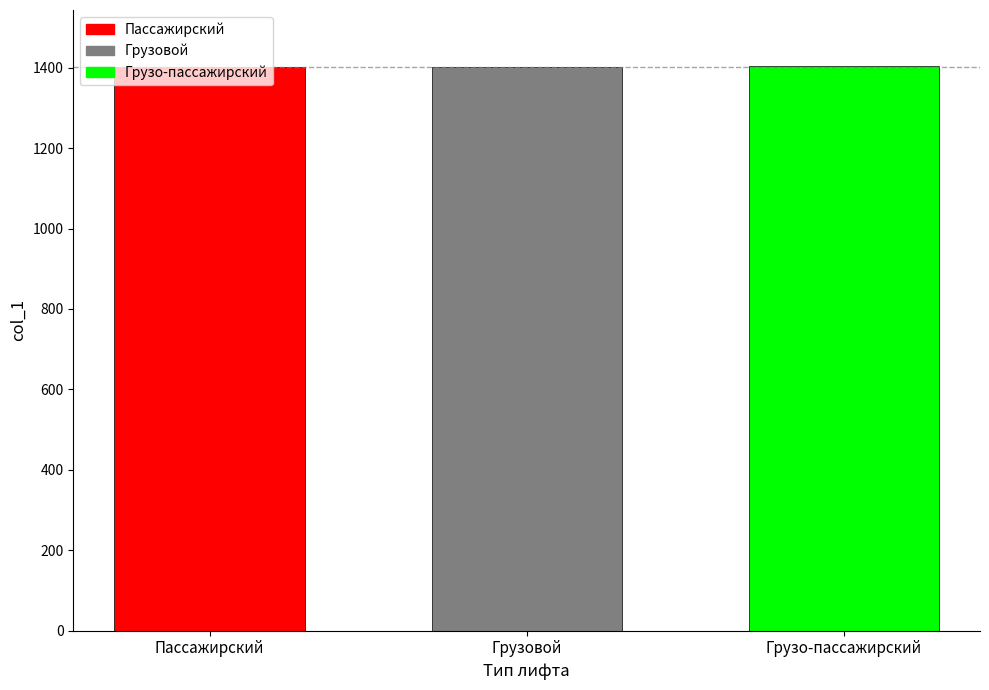

What is the label of the 2nd bar from the right?

Грузовой